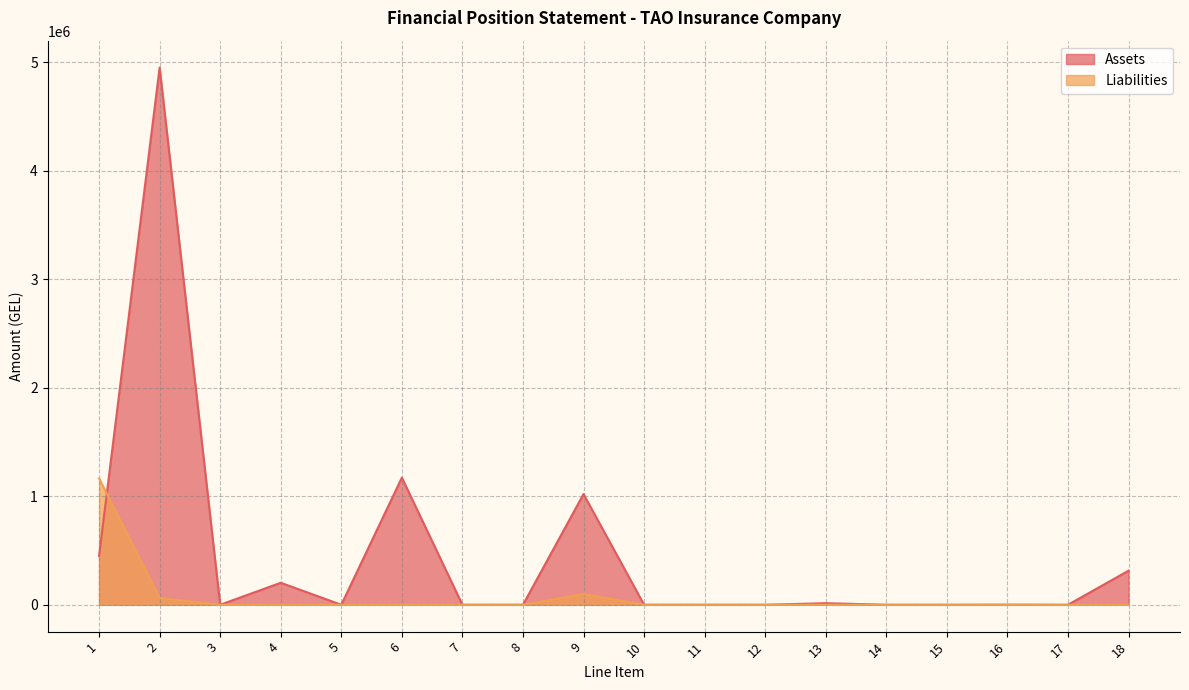

Which series has the largest total across all categories?

Assets